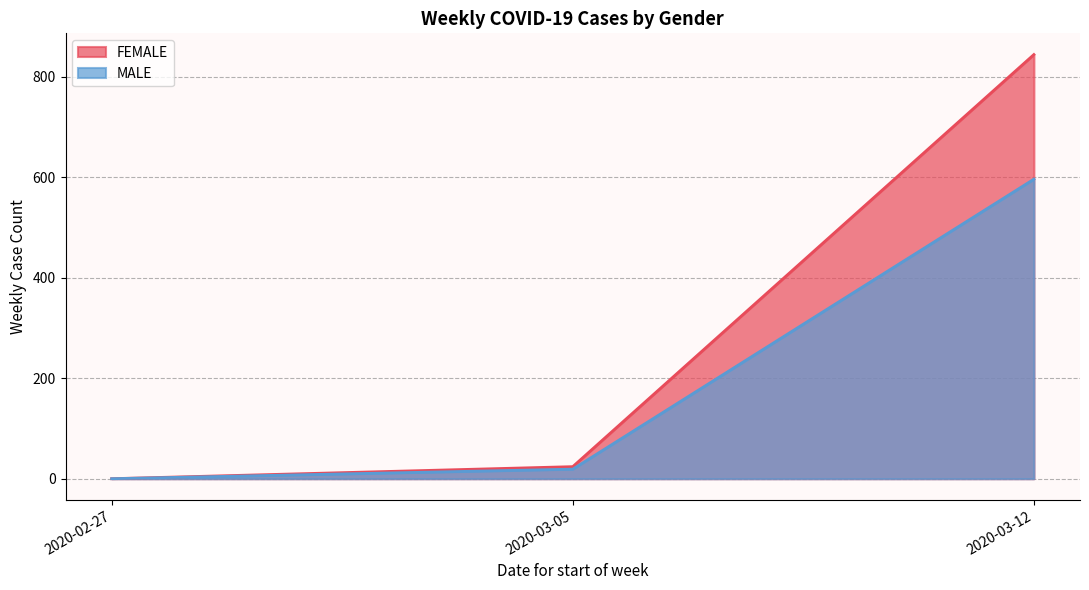

Rank the series by their average value, from highest to lowest.

FEMALE, MALE